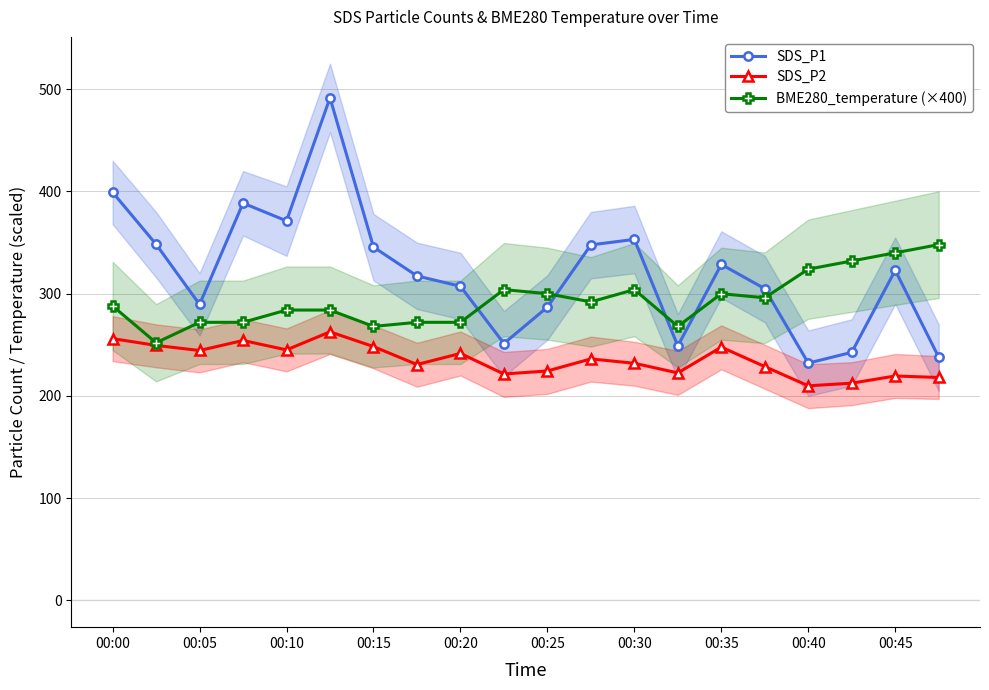

True or false: SDS_P1 and SDS_P2 cross at least once.

False